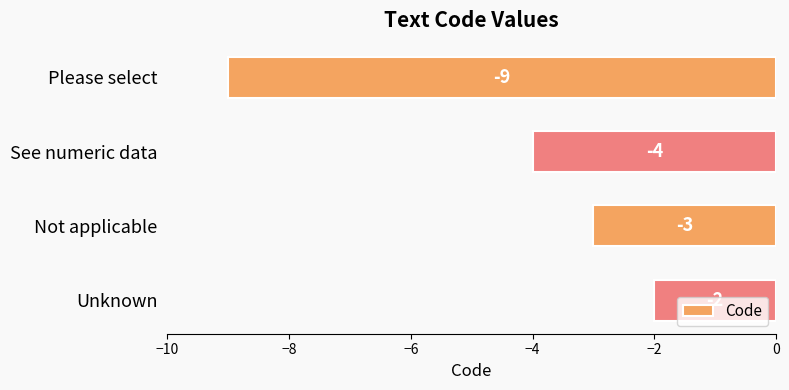

List the labels in order of value, largest first.

Unknown, Not applicable, See numeric data, Please select